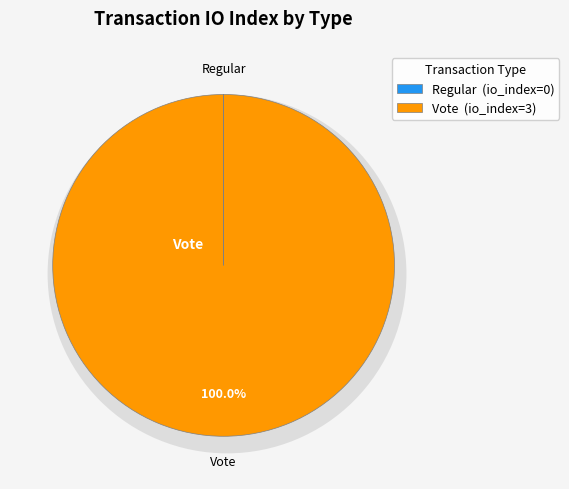

To the nearest percent, what is the combined percentage of Vote and Regular?

100%